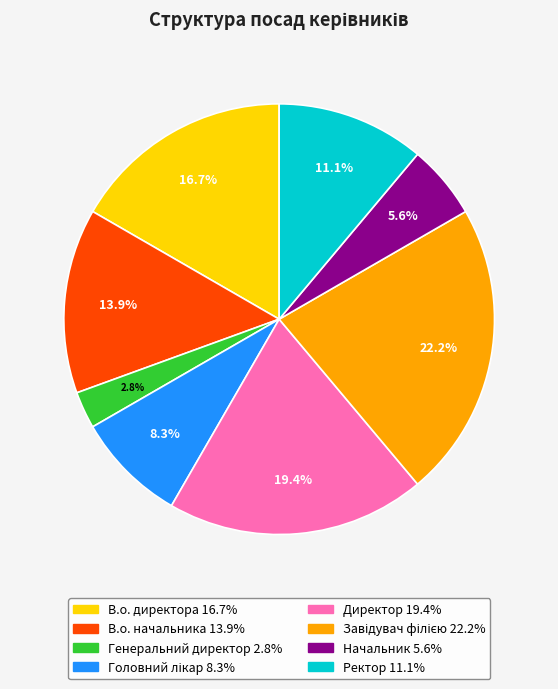

How much of the chart is everything except Начальник?

94.4%